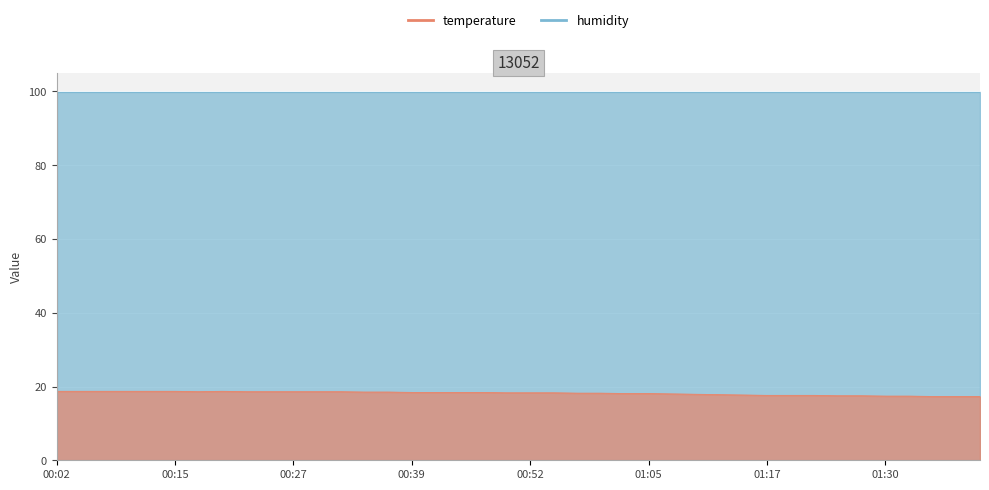

Between 2022-07-06T00:34:50 and 2022-07-06T00:17:31, which is larger?

2022-07-06T00:17:31